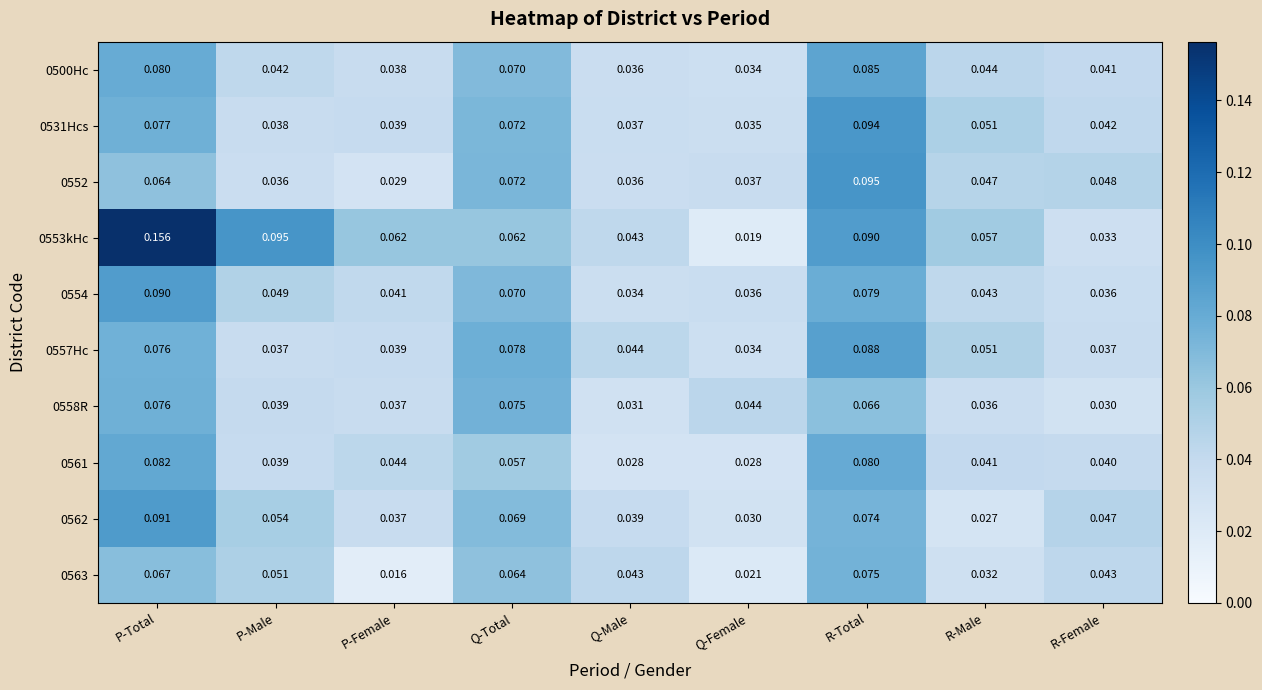

Is the value of 0500Hc at P-Female greater than the value of 0531Hcs at P-Total?

No